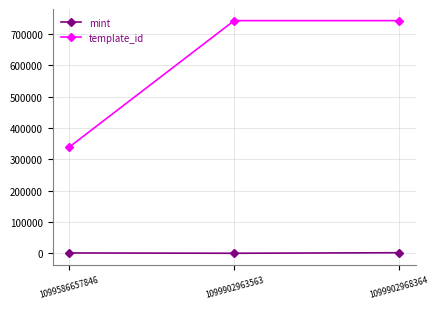

Between 1099586657846 and 1099902968364, which series saw the biggest shift?

template_id